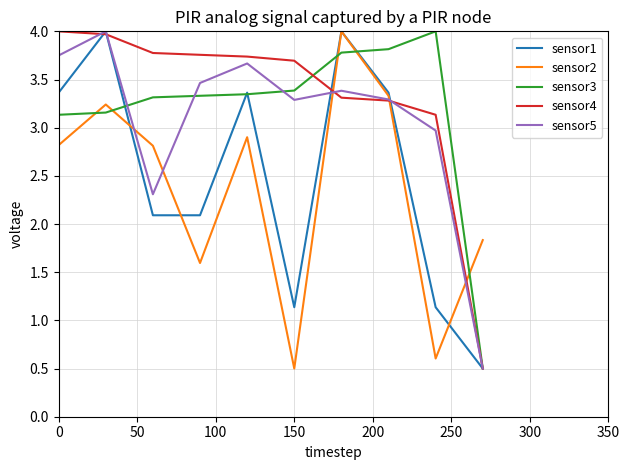

In sensor5, how many points are higher than both neighbors (excluding endpoints)?

3